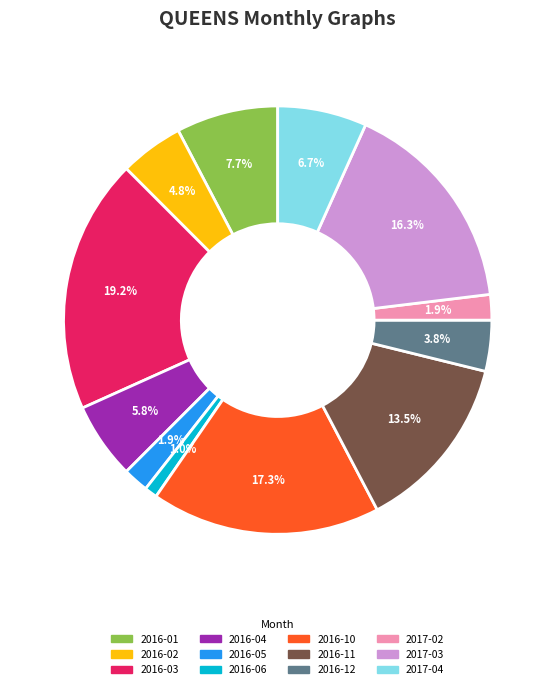

Which slice is the smallest?

2016-06